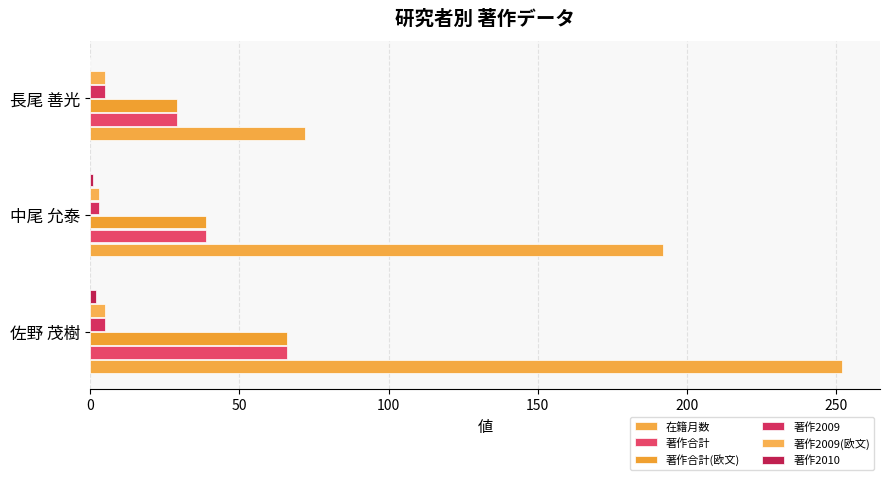

What is the average value of the 著作合計 series?

45